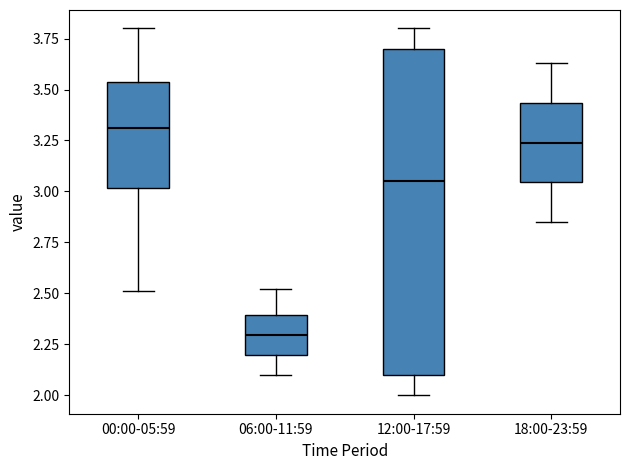

Which box has the lowest median line?

06:00-11:59